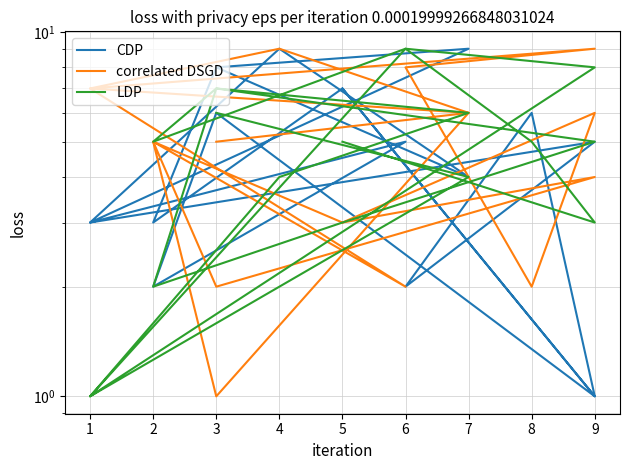

How many lines are shown in the chart?

3